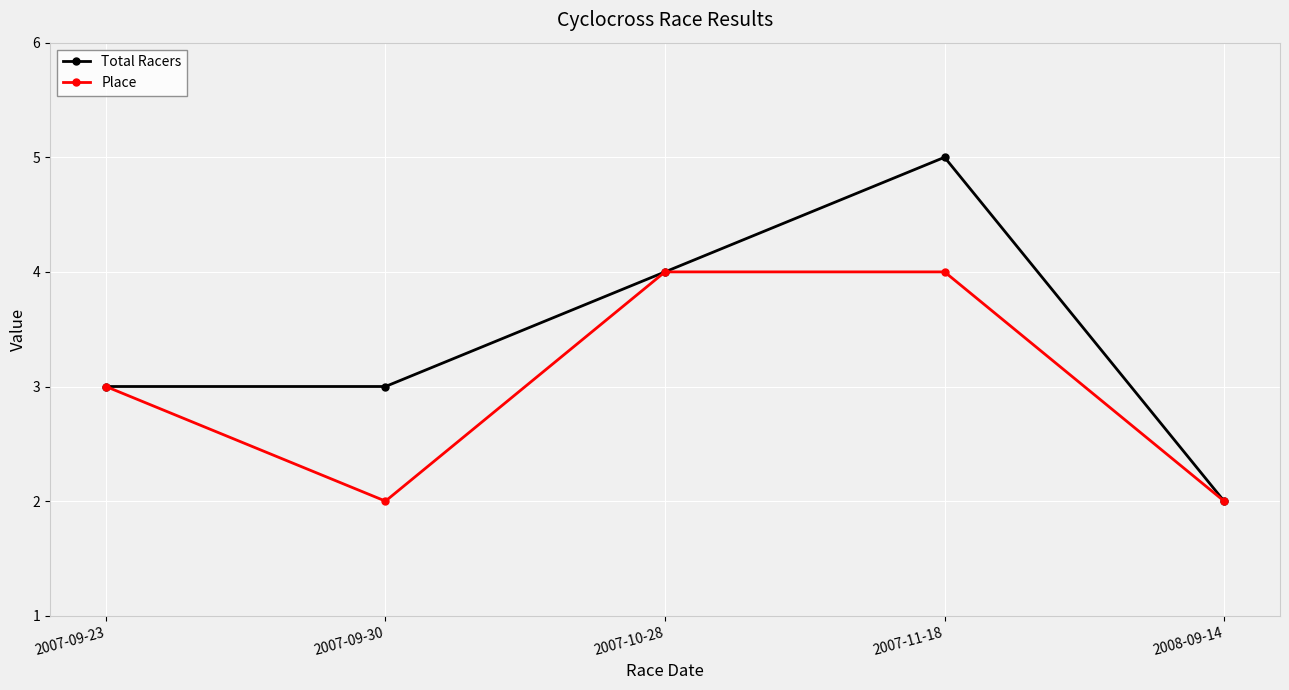

What is the difference between the maximum and minimum values in the Total Racers series?

3